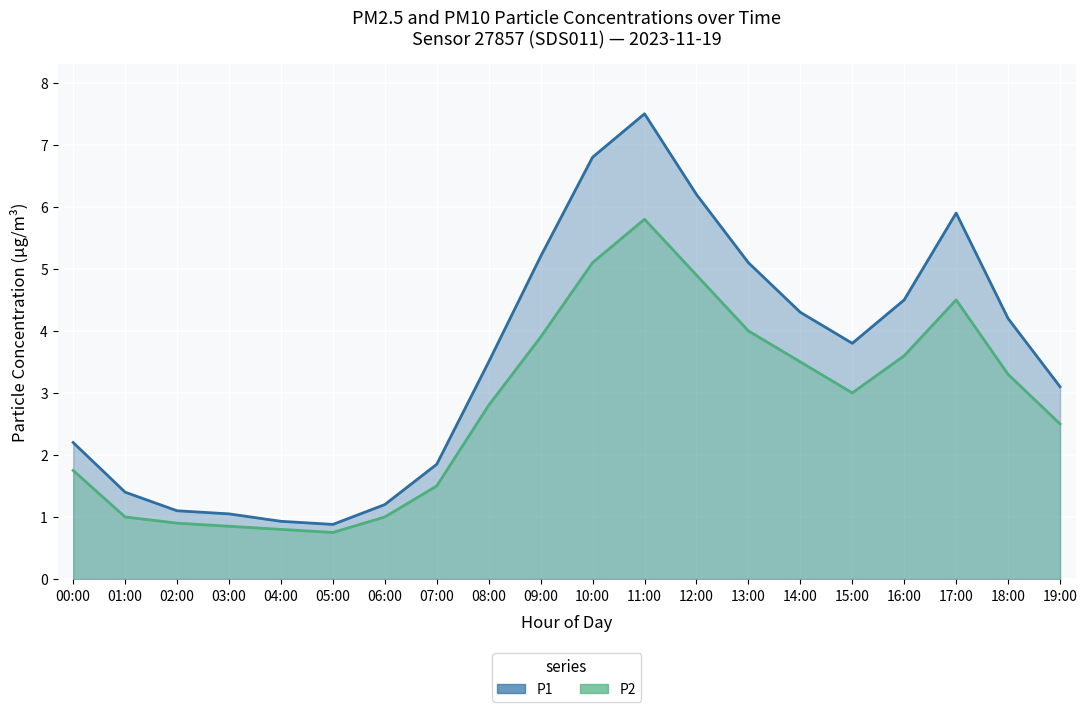

At which category is the sum across all series the highest?

11:00